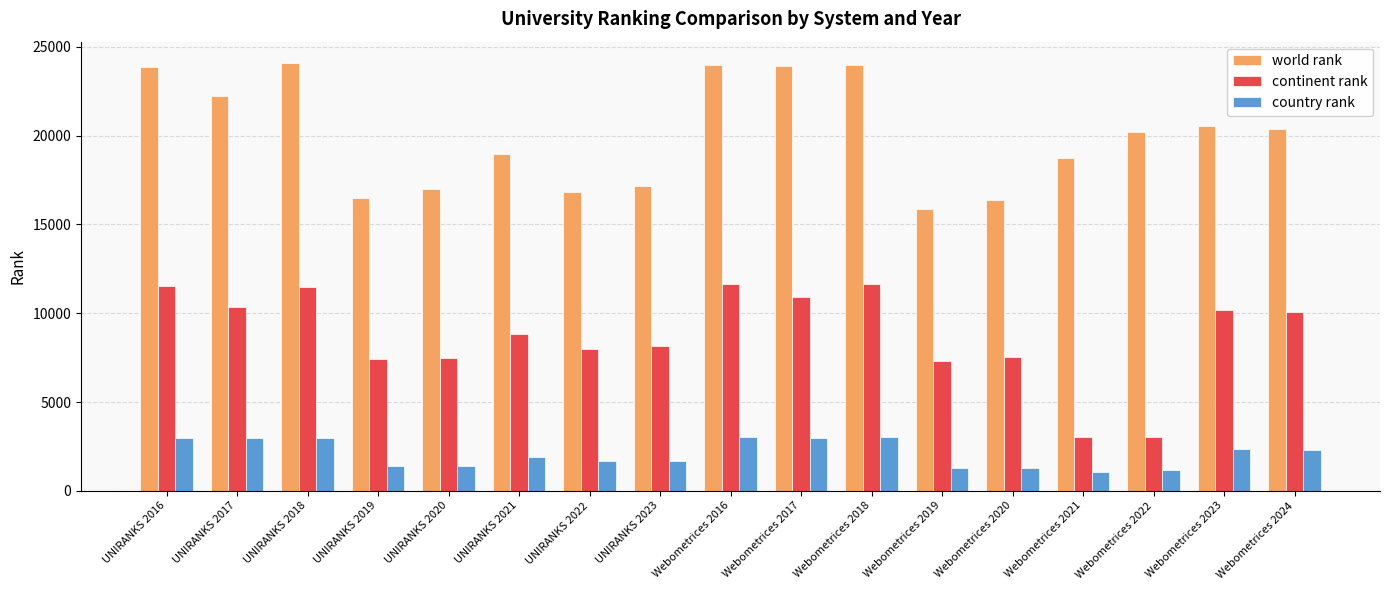

Is it true that continent rank equals 10157 at Webometrices 2023?

True